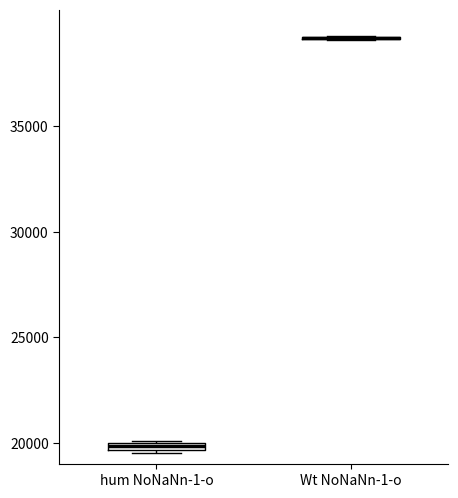

Where is the upper edge of the box for hum NoNaNn-1-o on the y-axis? The values are not printed on the chart, so give them approximately, as read against the axis.

20000